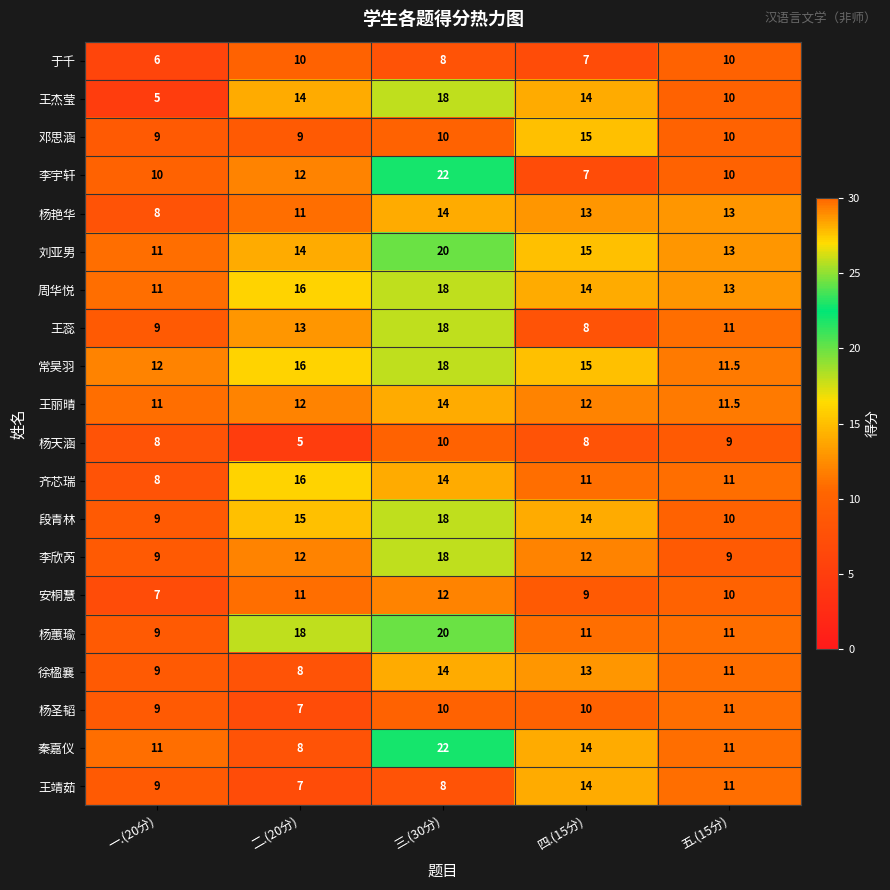

Is it true that 于千 equals 4.7 at 三.(30分)?

False